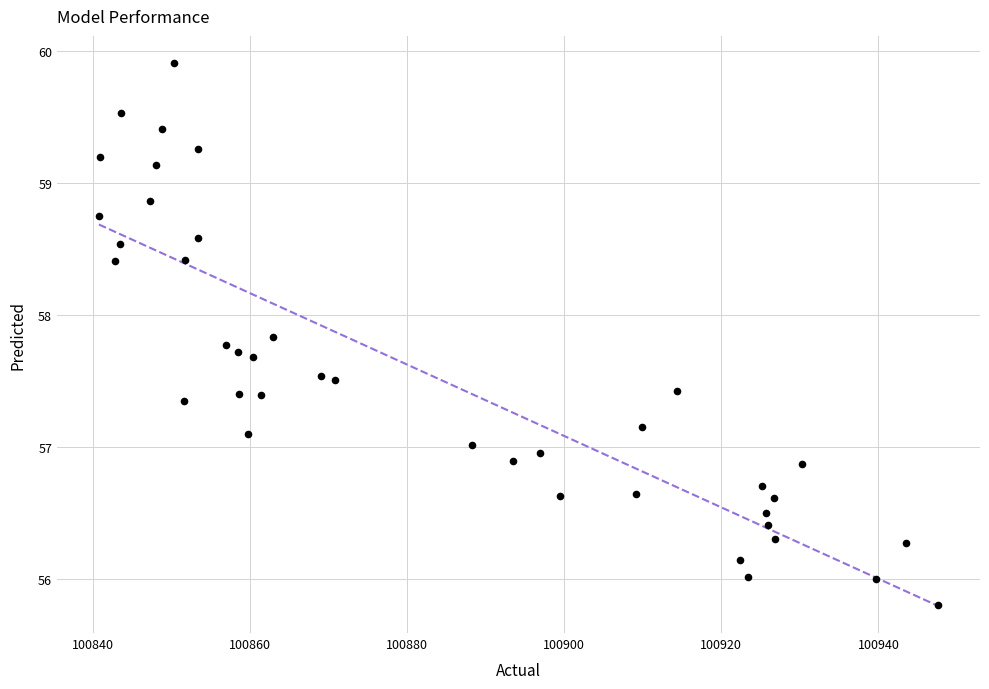

What is the range of Y values (max minus min)?

4.1